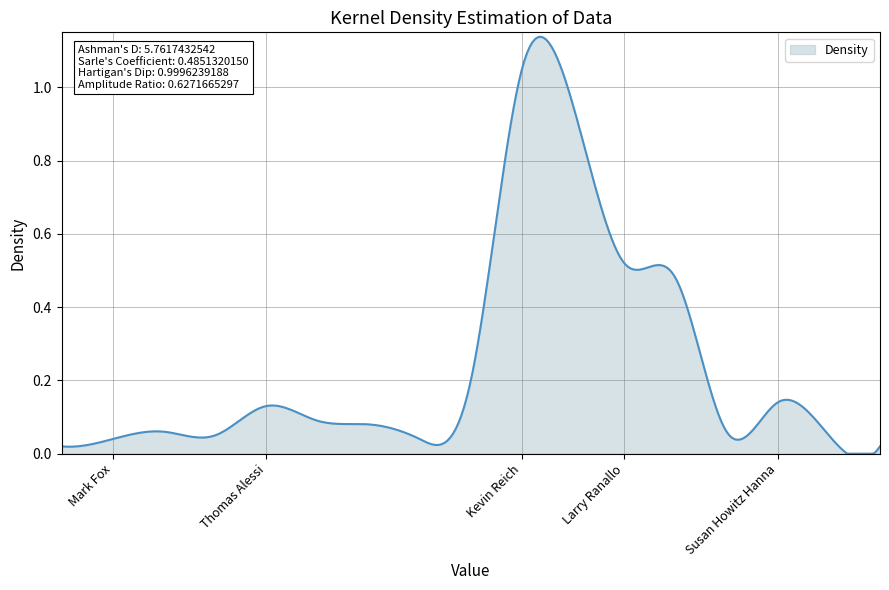

Reading left to right, extract all data points from this chart.

1=0.0	2=0.0	3=0.1	4=0.1	5=0.1	6=0.1	7=0.1	8=0.0	9=0.2	10=1.1	11=0.9	12=0.5	13=0.5	14=0.1	15=0.1	16=0.1	17=0.0